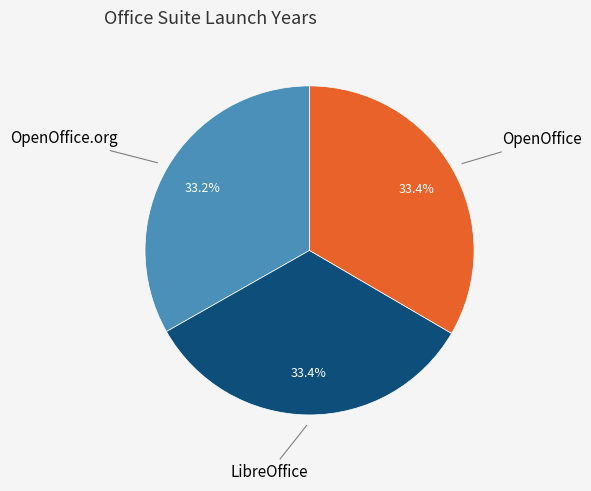

Is there a majority slice in this chart?

No